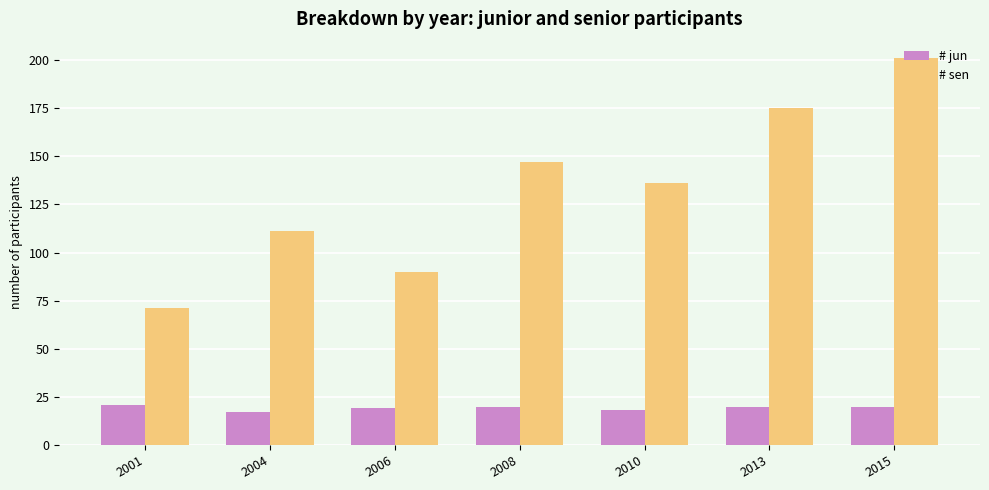

What is the minimum value shown in the chart?

17